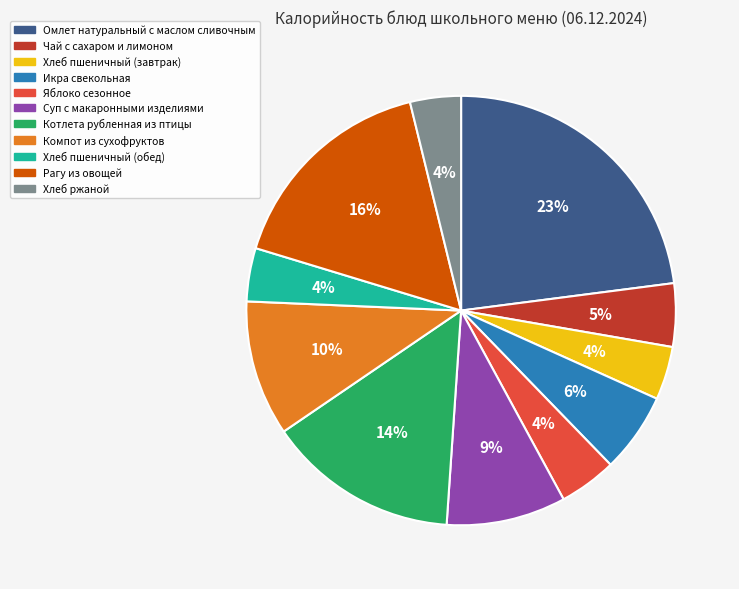

Is there a majority slice in this chart?

No